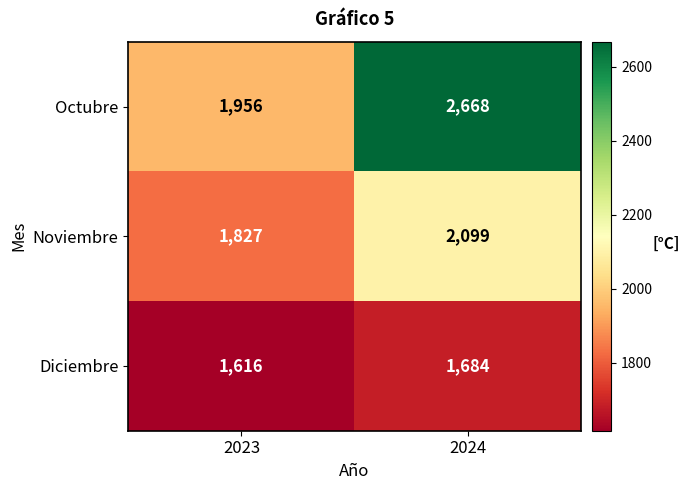

The value of Noviembre at 2024 is 2099. True or false?

True